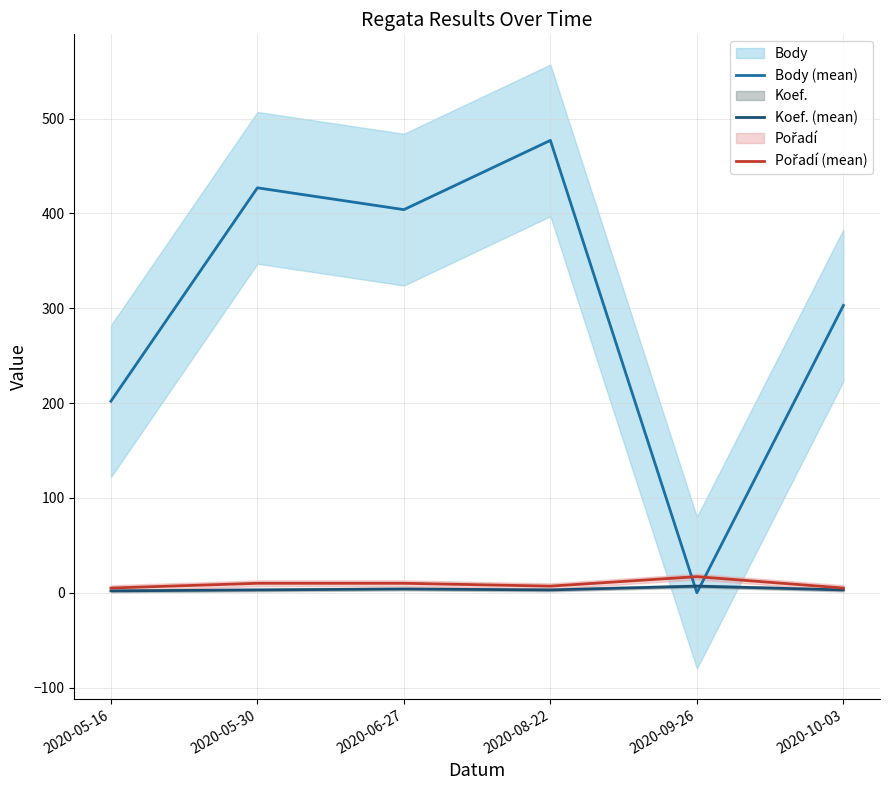

True or false: Body (mean) has a value of 404 at 2020-06-27.

True